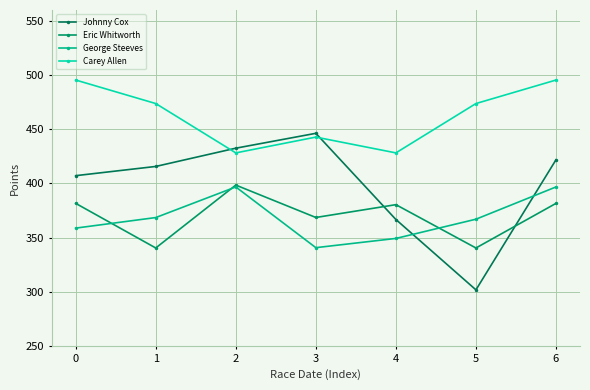

Between 3 and 4, which is larger?

3